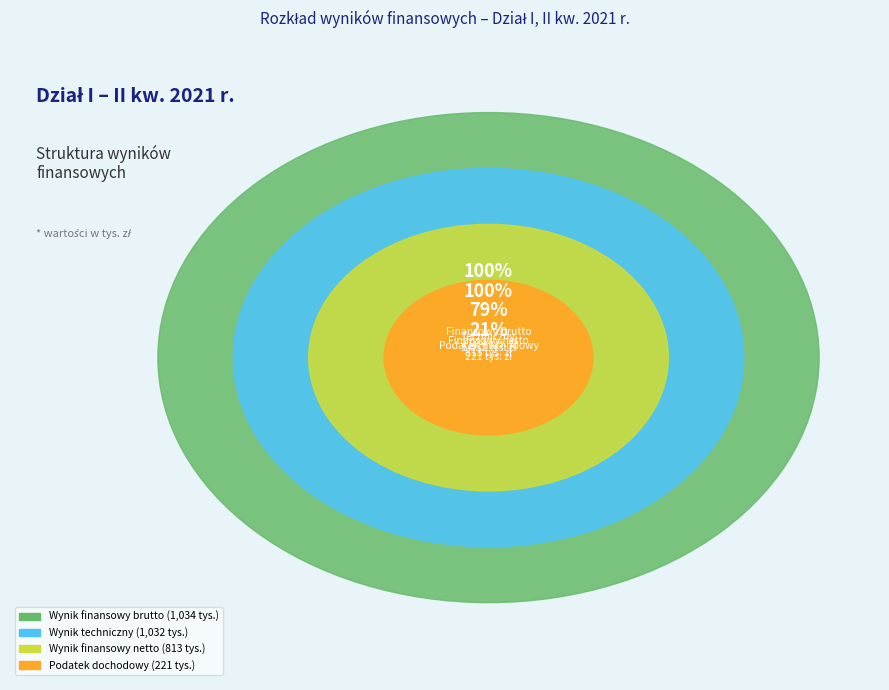

Which slice is the smallest?

Podatek dochodowy